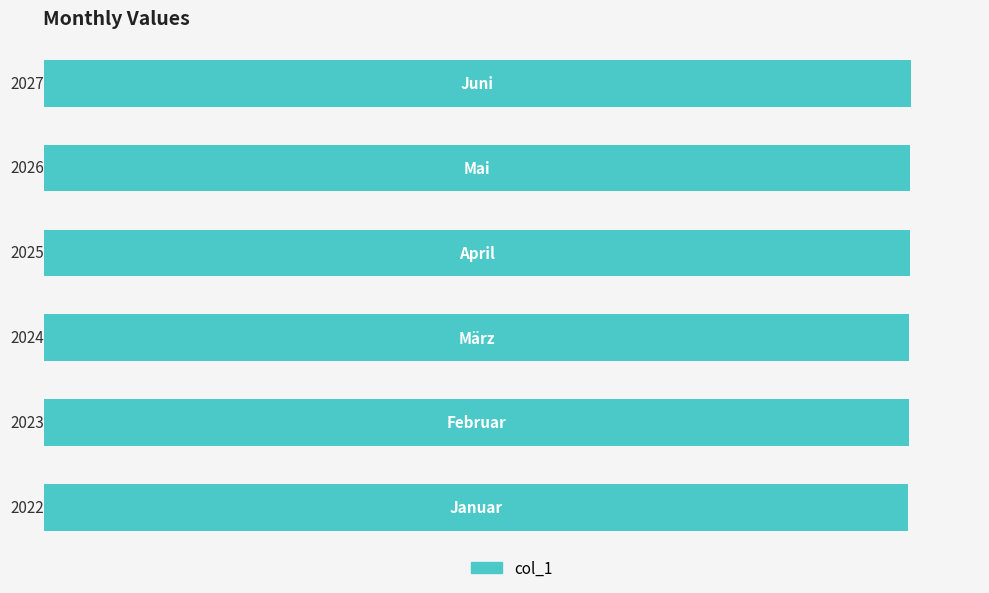

What is the maximum value shown in the chart?

2027